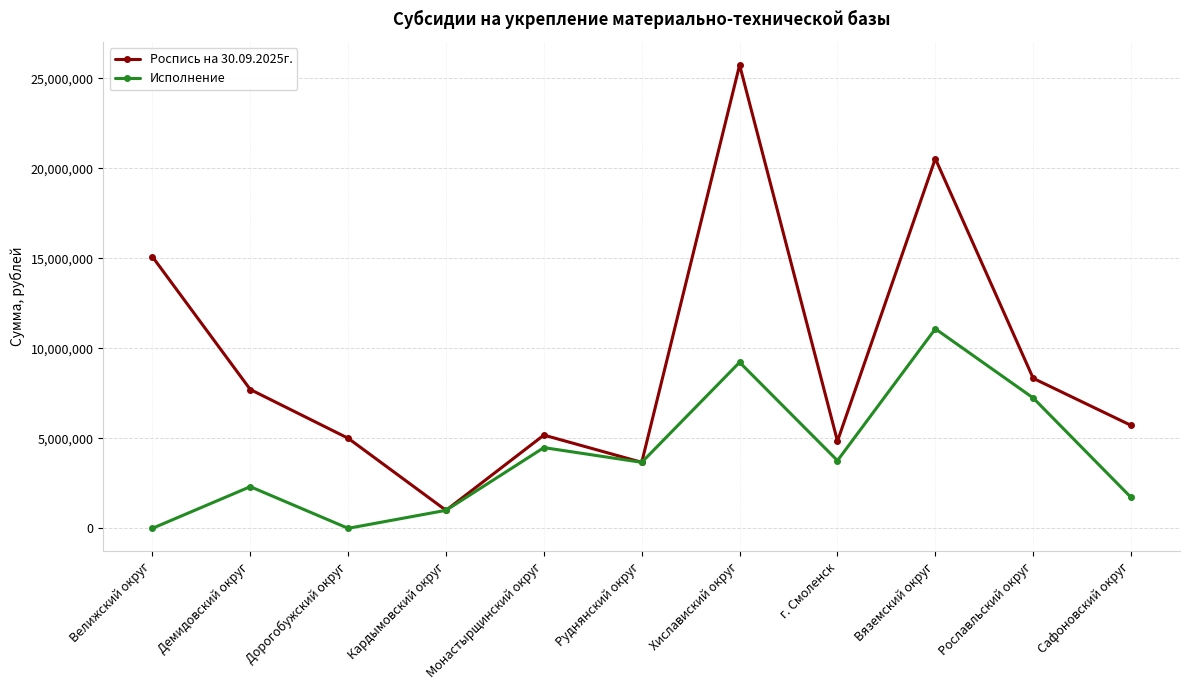

What is the maximum value shown in the chart?

25742850.0